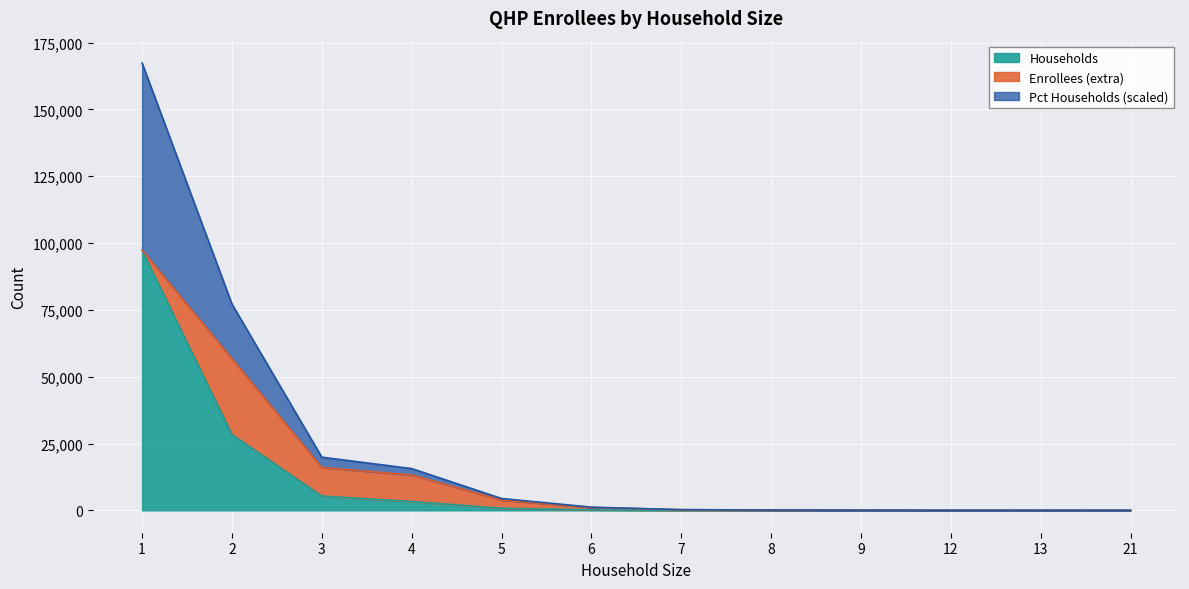

What is the value of the Enrollees point at the 1st from the left?

97371.0